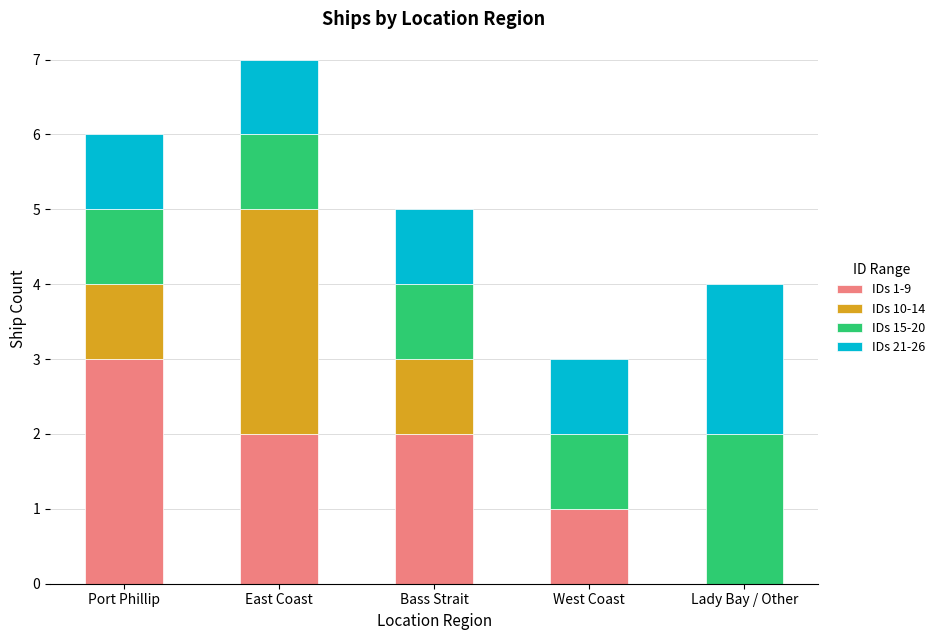

The IDs 1-9 series shows 2 at East Coast. True or false?

True